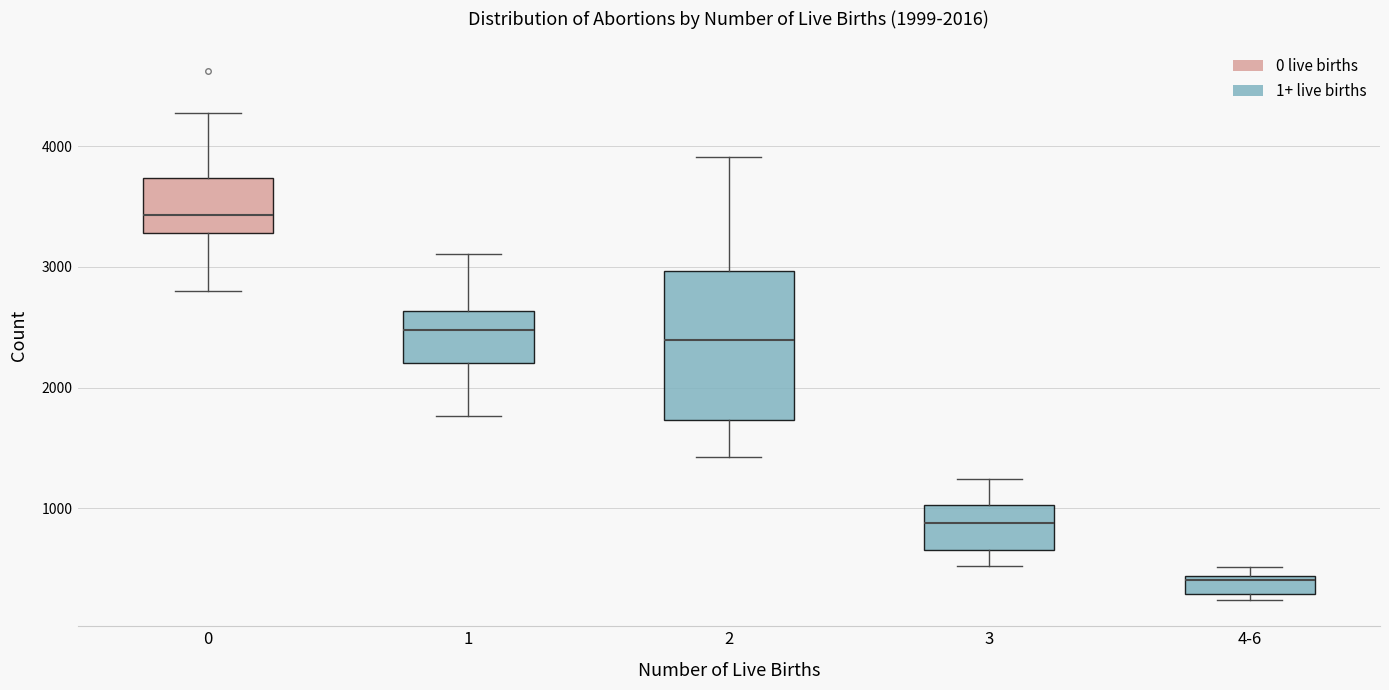

Comparing the boxes themselves (not the whiskers), which one is the tallest?

2